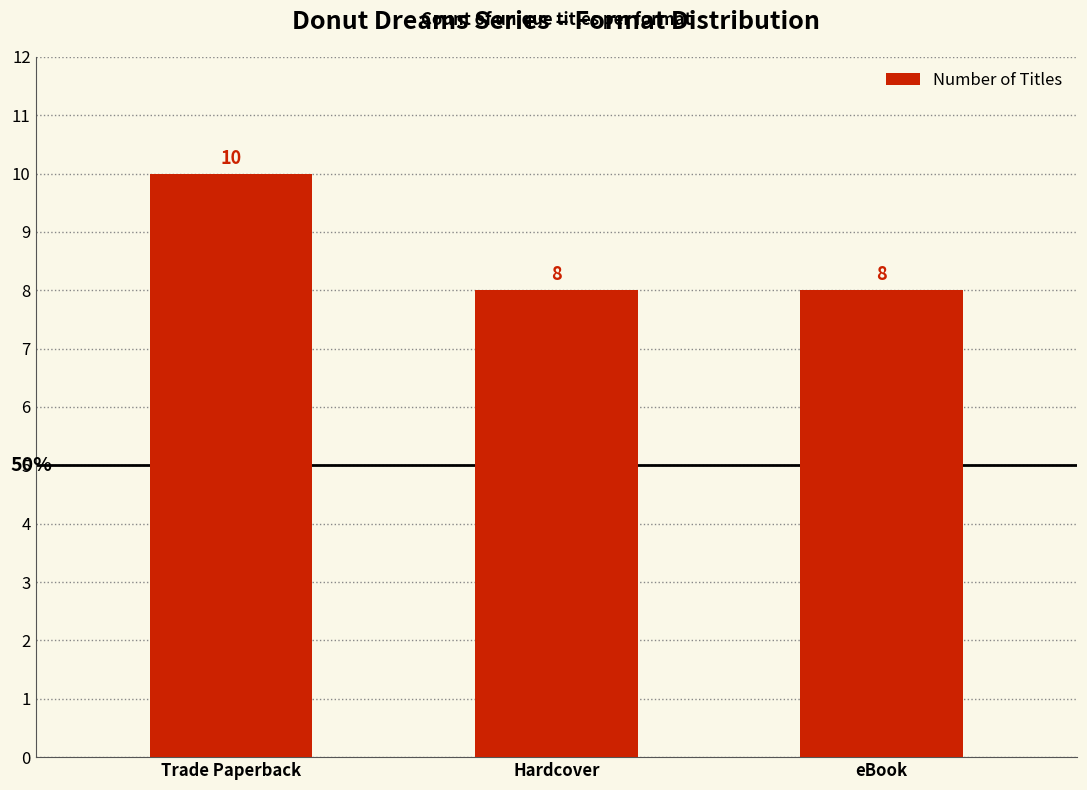

What is the sum of all values?

26